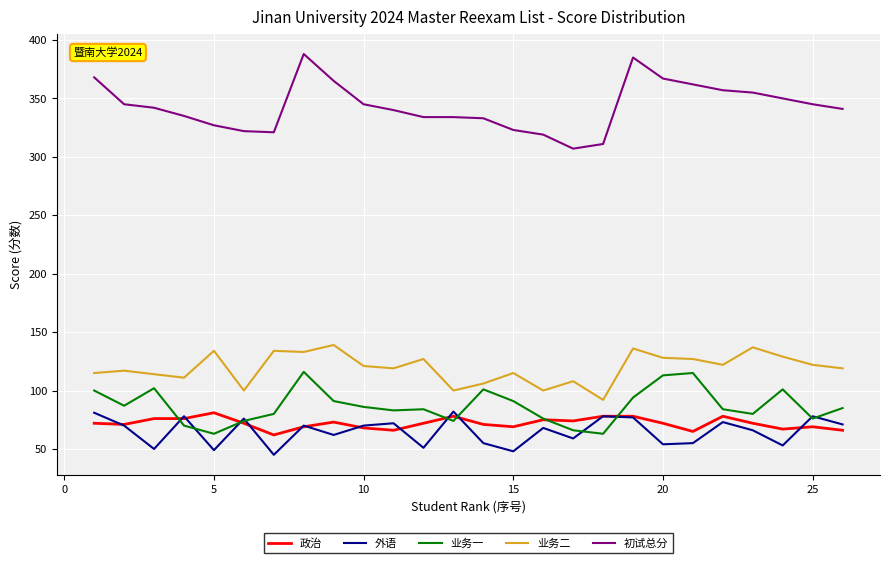

What is the average value of the 政治 series?

72